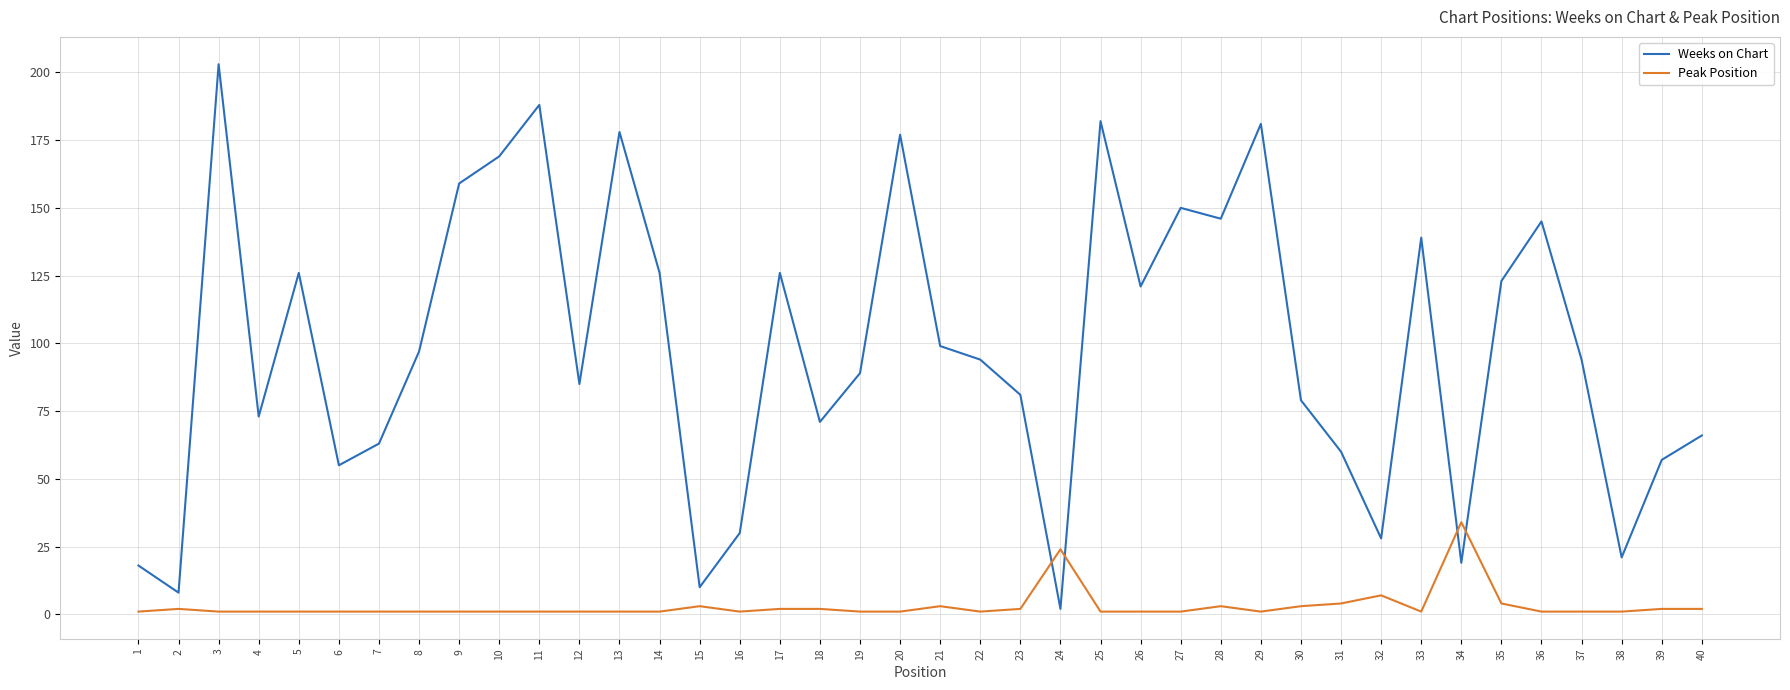

Where is the first local minimum for Weeks on Chart?

2